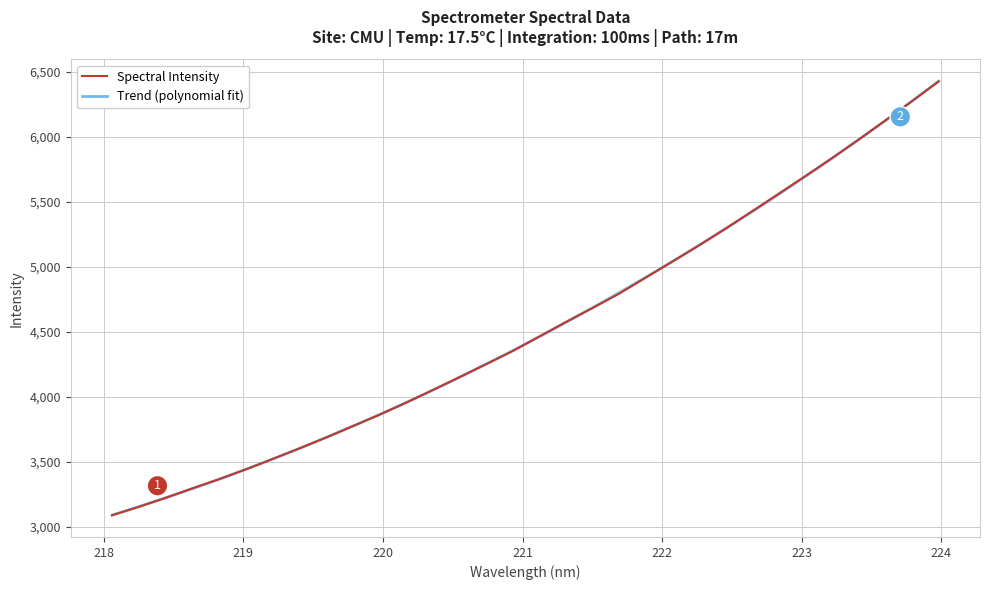

What is the highest value of the Spectral Intensity series?

6426.2